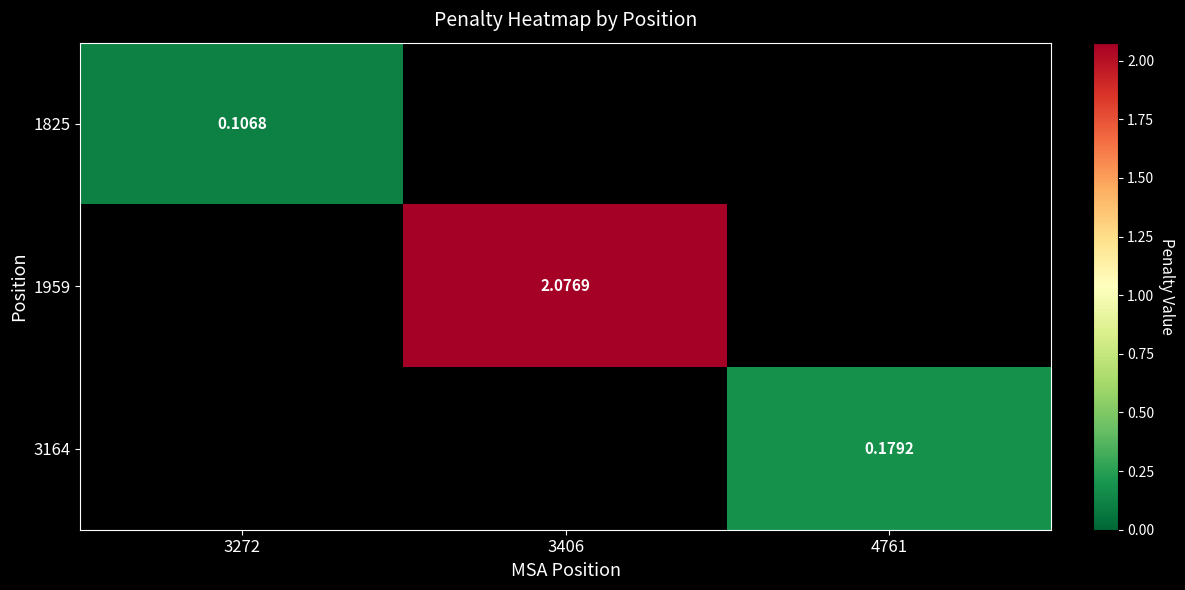

What is the maximum value for 1825?

0.1